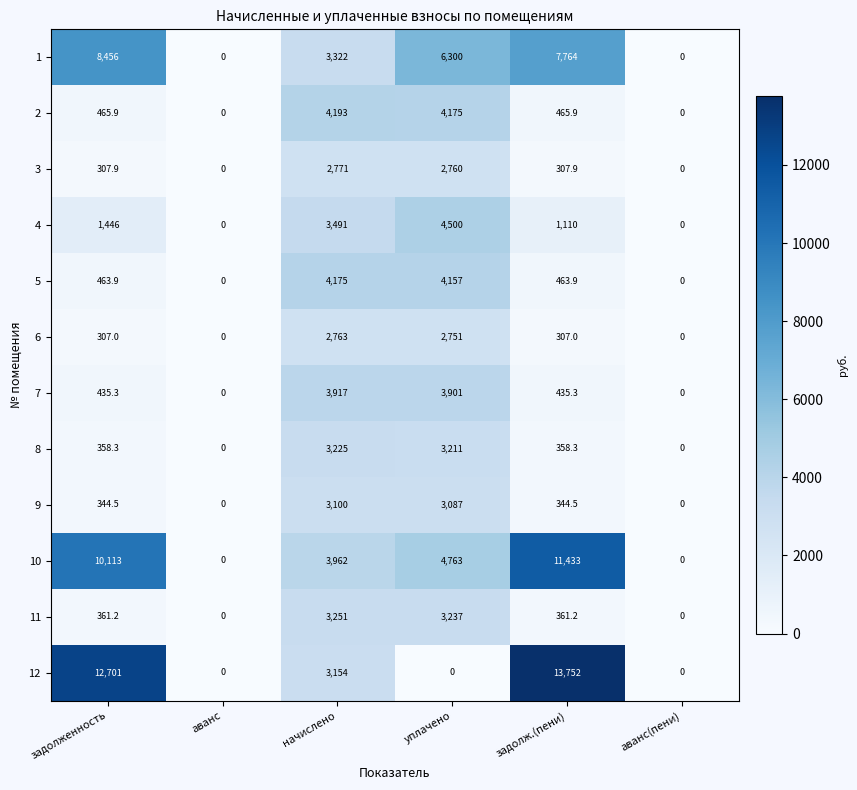

Is the value of 3 at начислено greater than the value of 1 at задолженность?

No